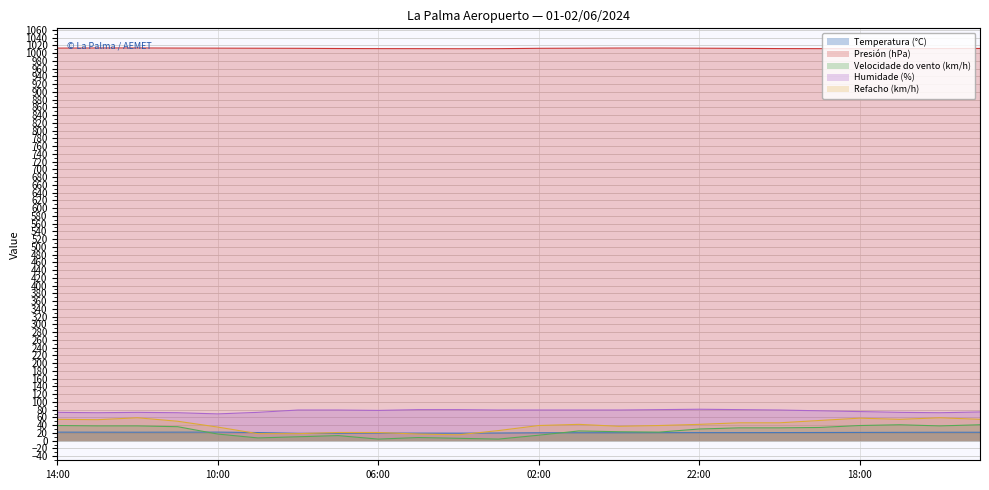

Does the chart display data point markers on the line(s)?

No